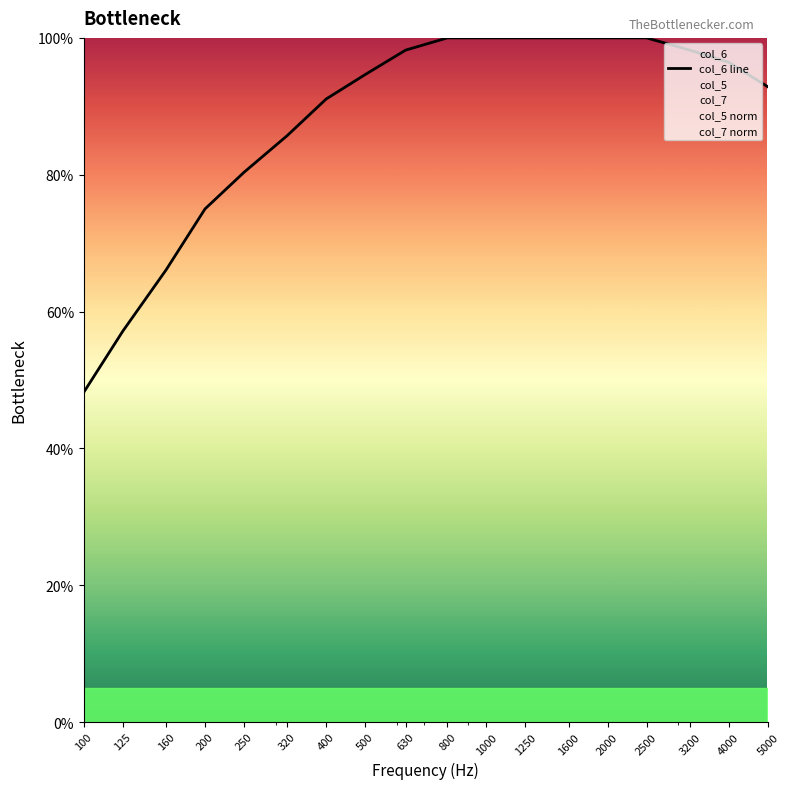

How many distinct data groups are displayed?

3